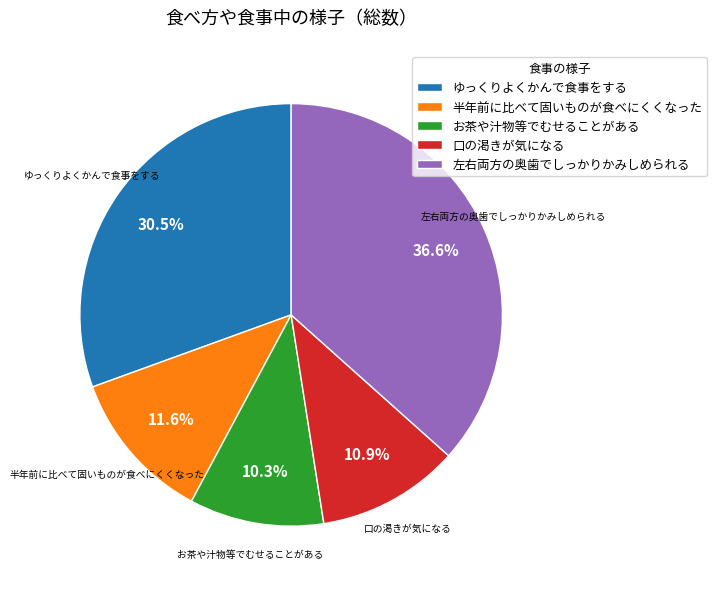

How many slices are in this pie chart?

5